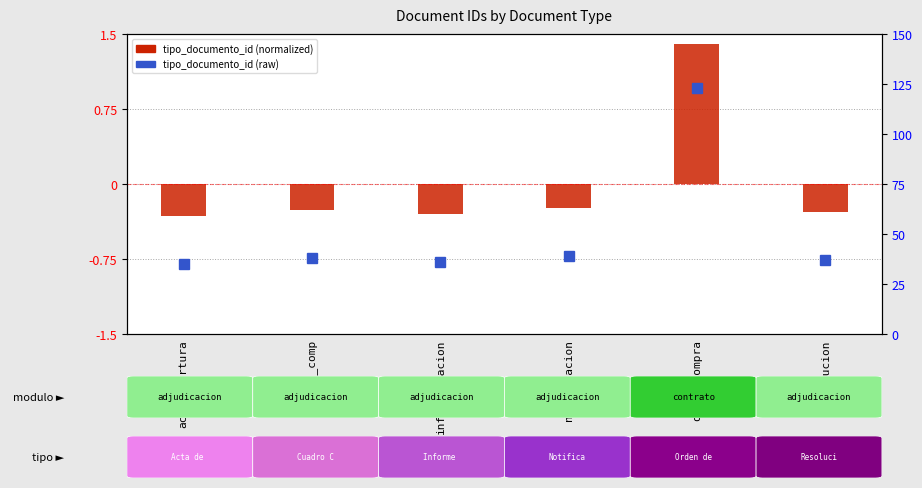

True or false: tipo_documento_id (normalized) has a value of -0.2 at inf_evaluacion.

False